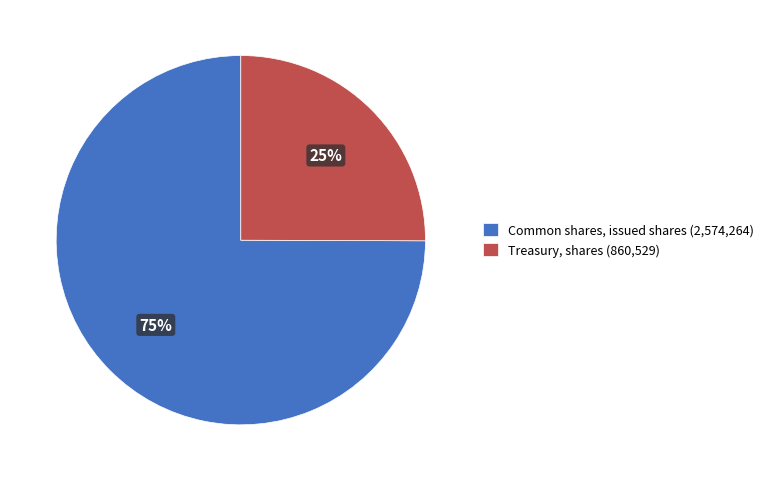

True or false: Treasury, shares accounts for 25% of the total.

True